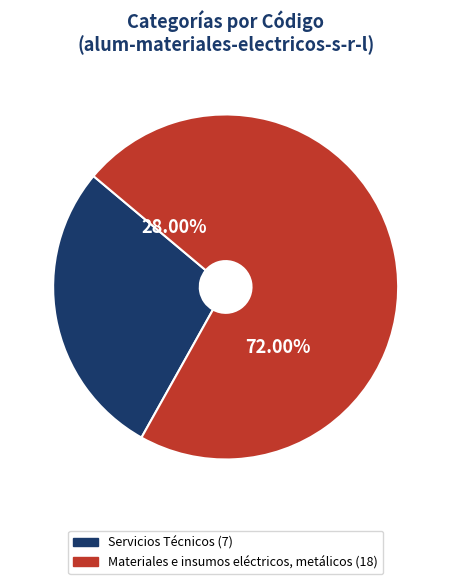

To the nearest percent, what portion does Materiales e insumos eléctricos, metálicos represent?

72%